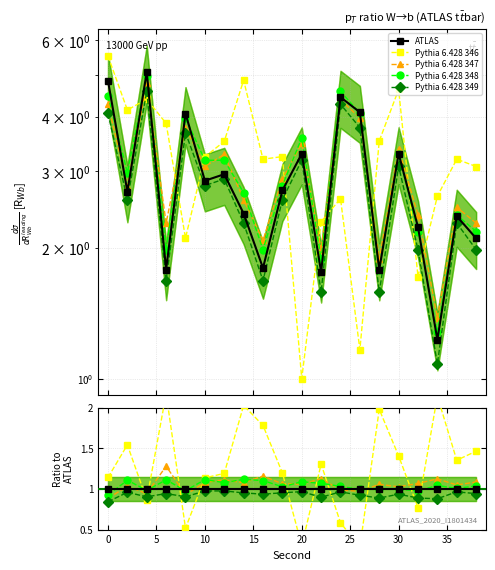

In Pythia 6.428 347, how many points are lower than both neighbors (excluding endpoints)?

7